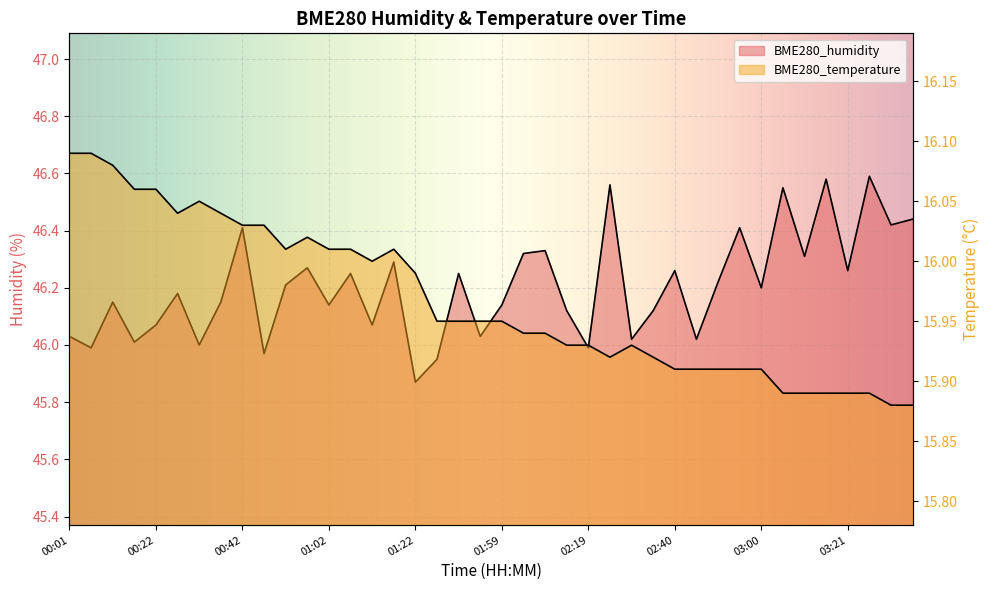

What are all the series names shown in the legend?

BME280_humidity, BME280_temperature